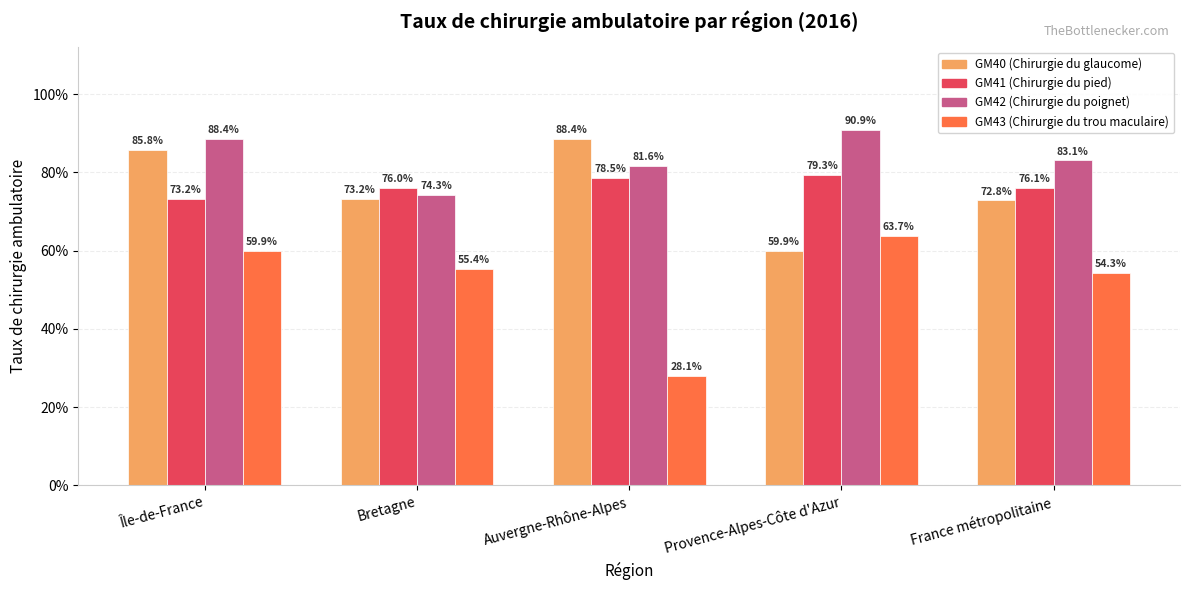

What position from the right is Bretagne?

4